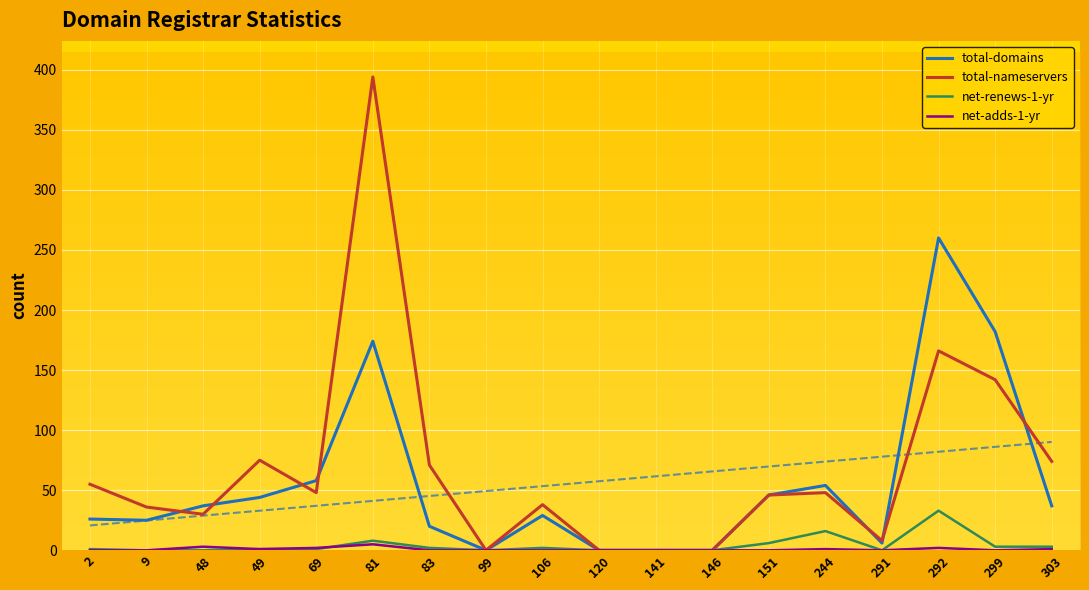

True or false: net-renews-1-yr and total-nameservers intersect in this chart.

False